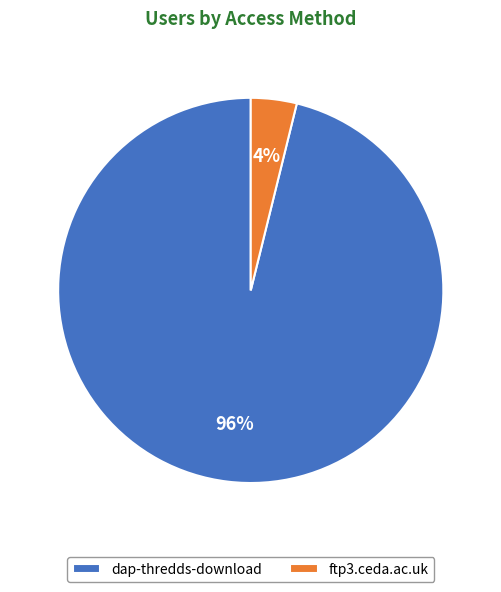

How many segments does this pie chart have?

2